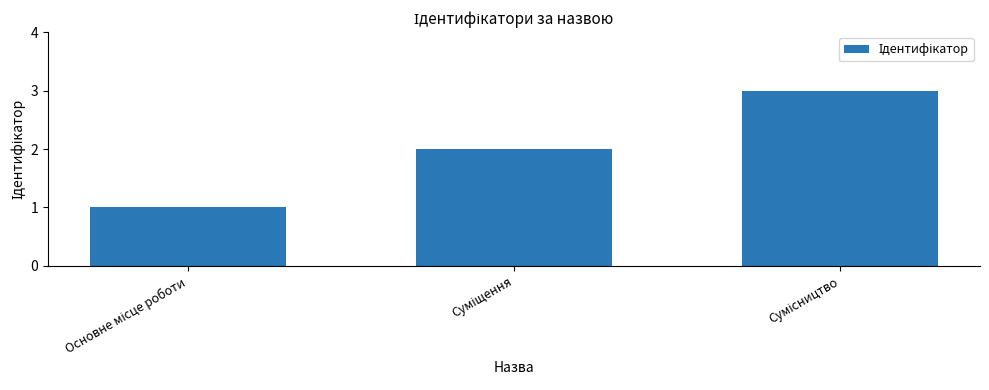

What is the average value?

2